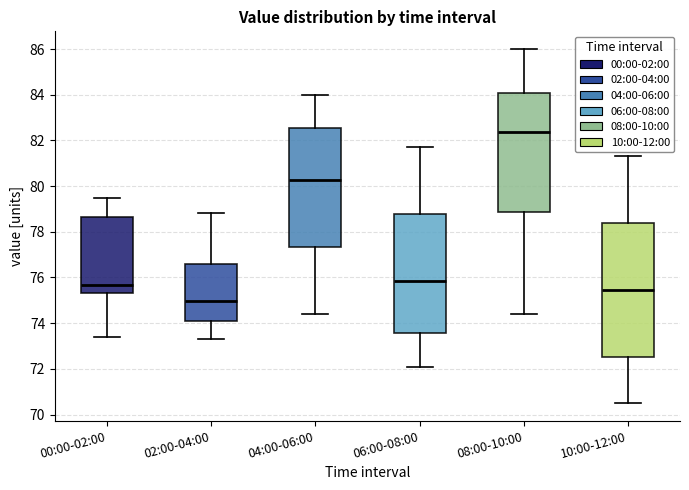

Which box's median line is the highest?

08:00-10:00